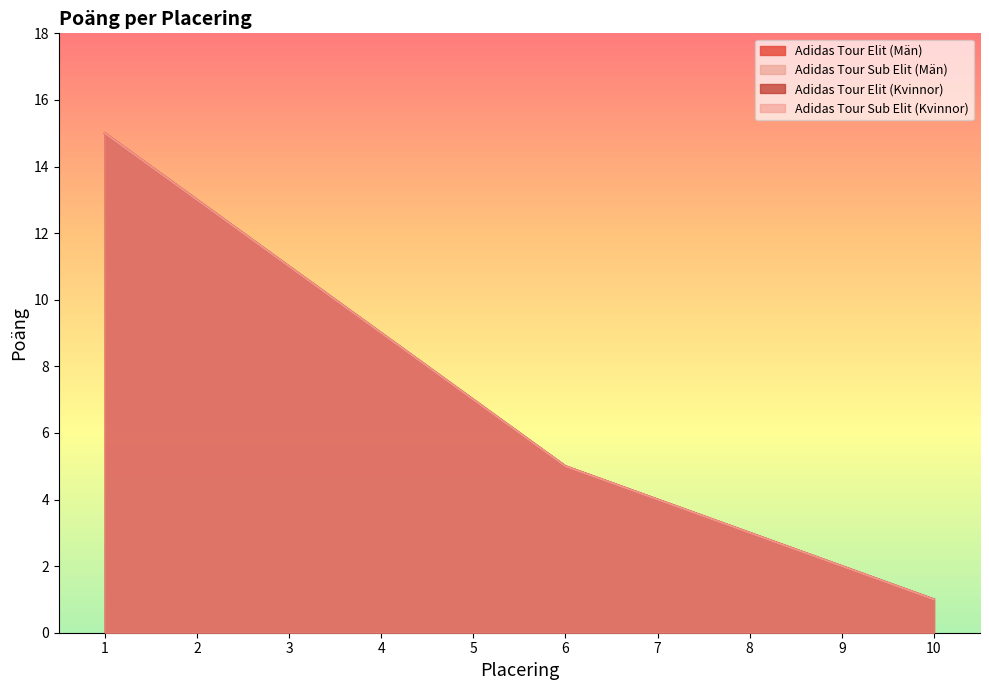

Where does the Adidas Tour Sub Elit (Män) series first go above 7?

1